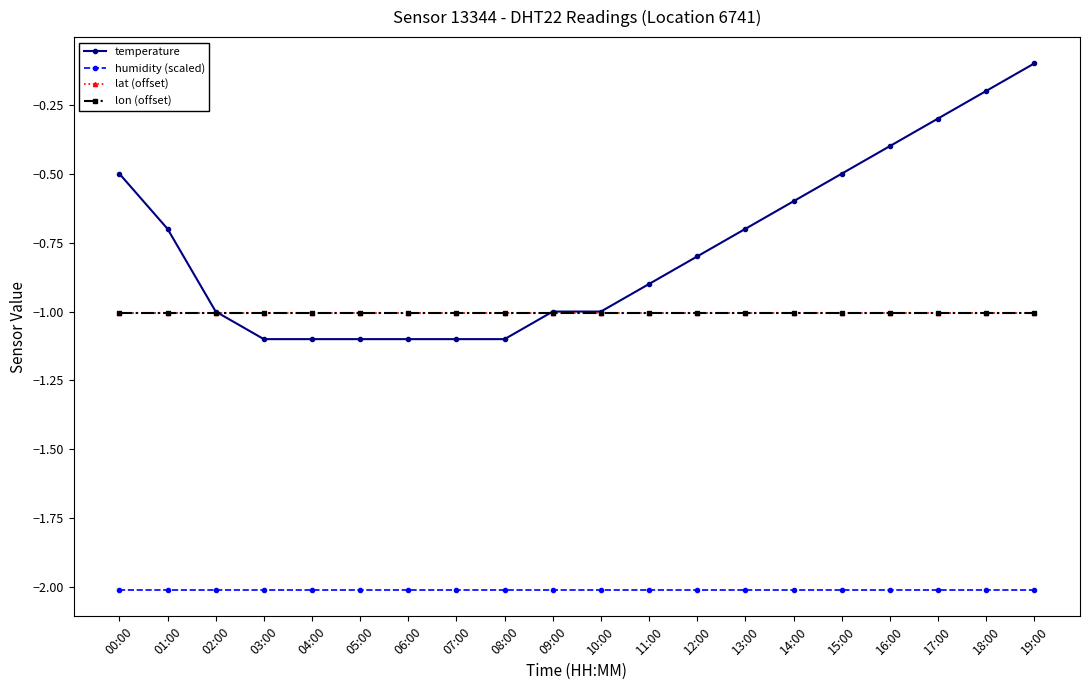

Between 07:00 and 15:00, which series saw the biggest shift?

temperature